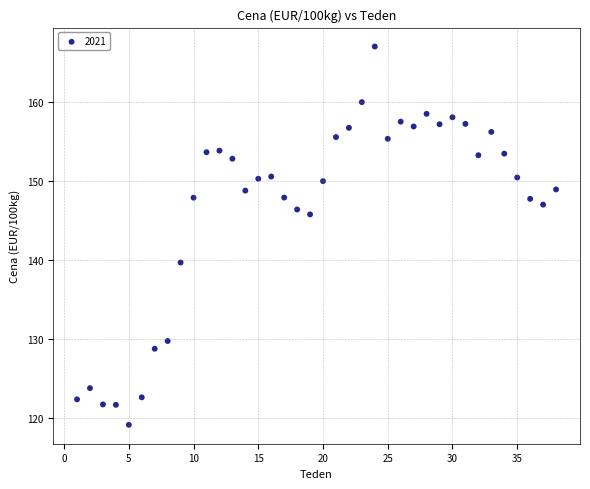

What Y value in the scatter plot is closest to 143?

145.7